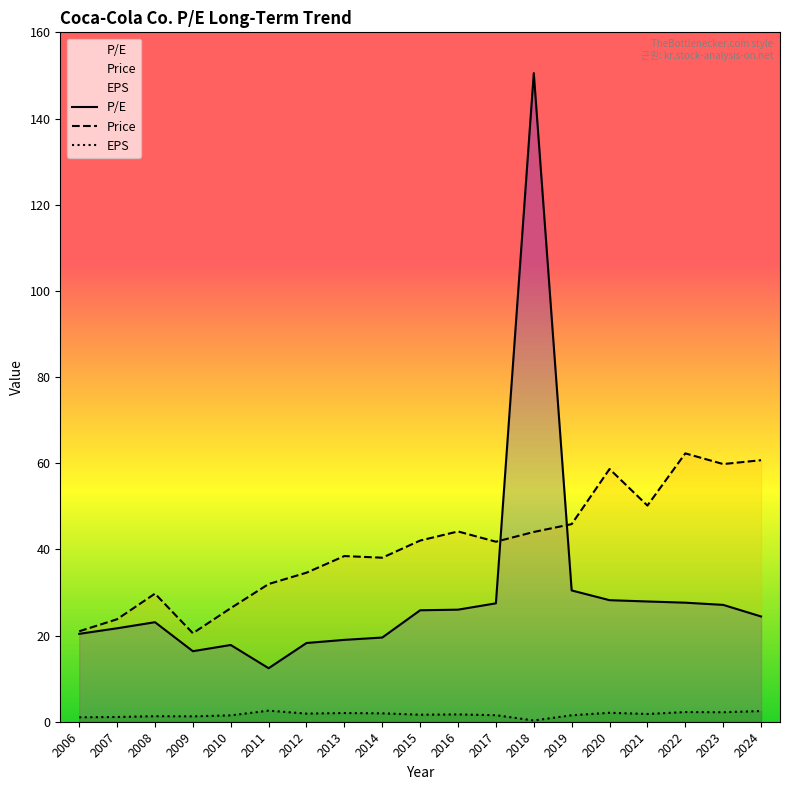

How many data points does each series have?

19